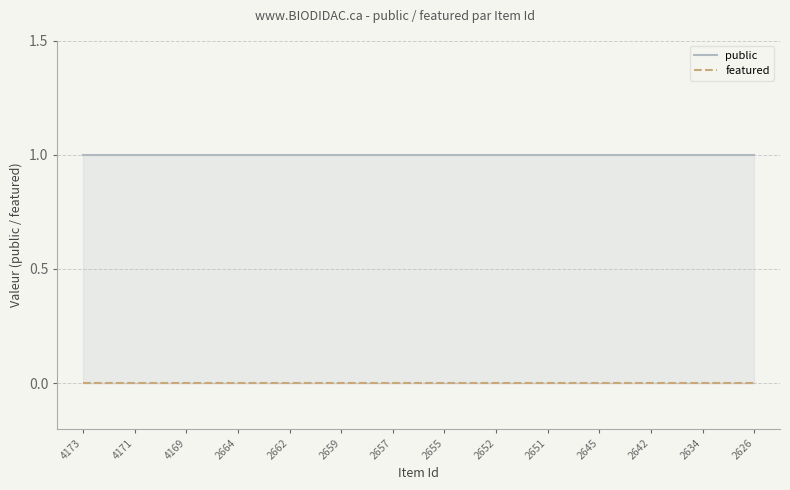

What is the value of the public point at the 10th from the left?

1